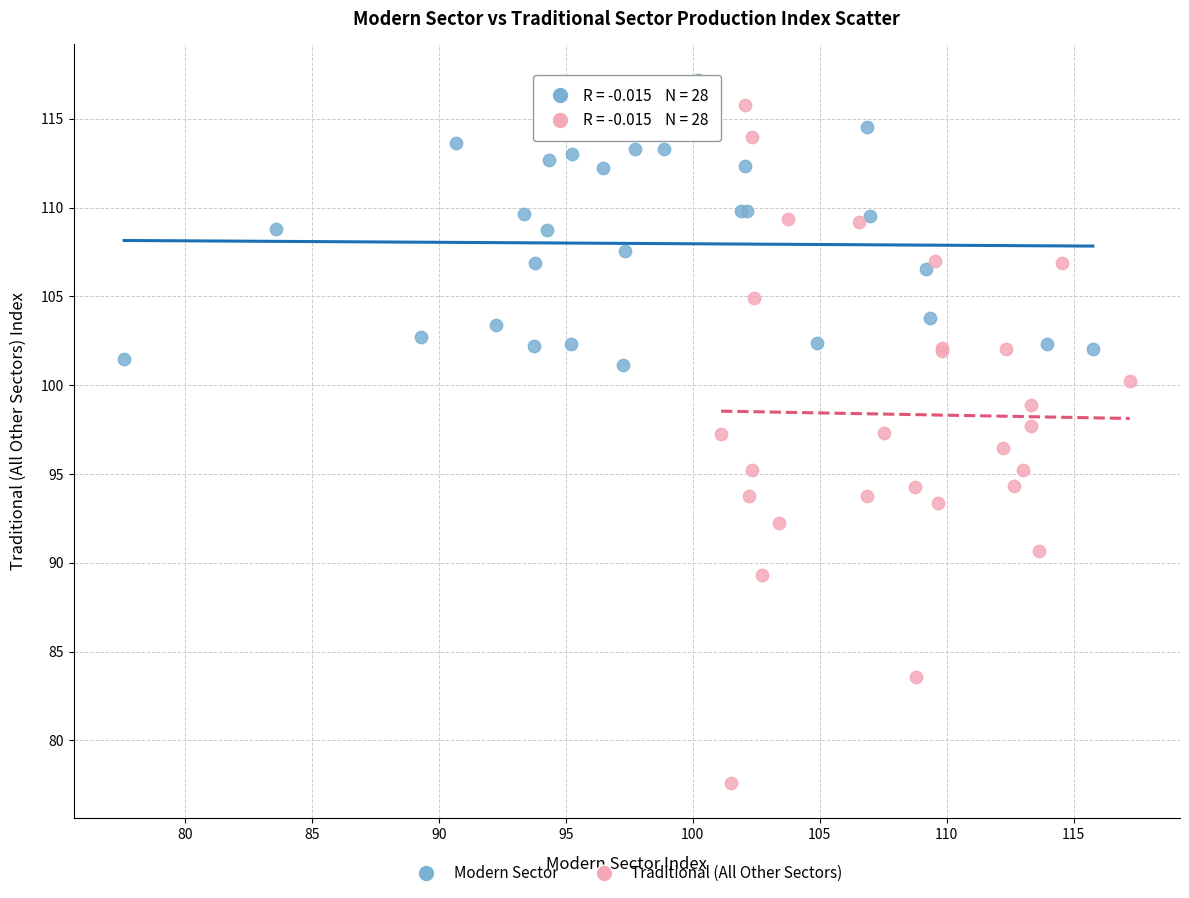

Which series contains the lowest Y value?

Traditional (All Other Sectors)